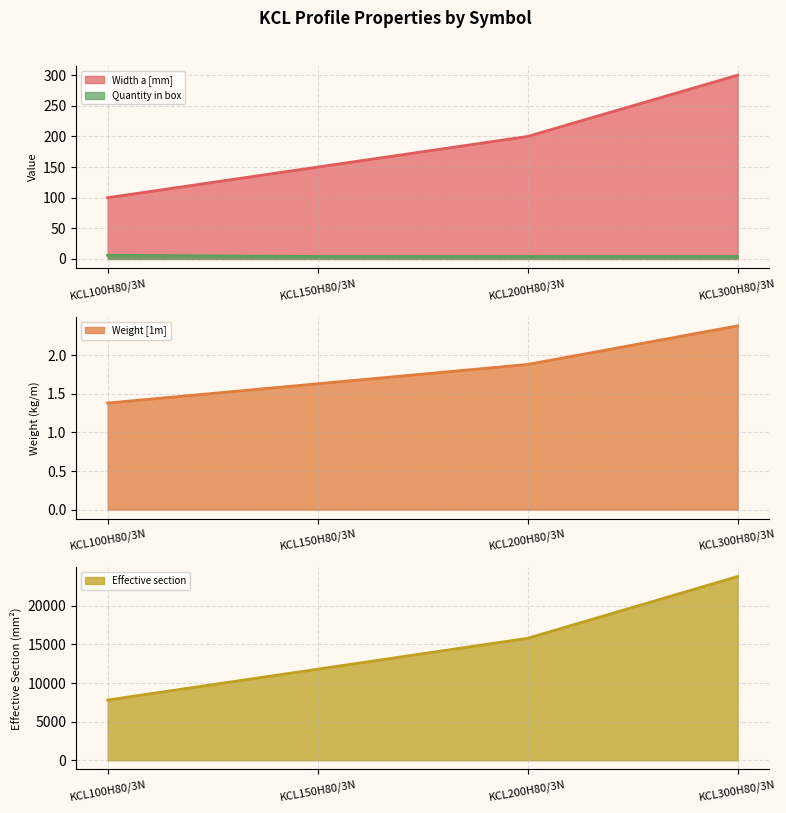

Count the number of data series in this chart.

4